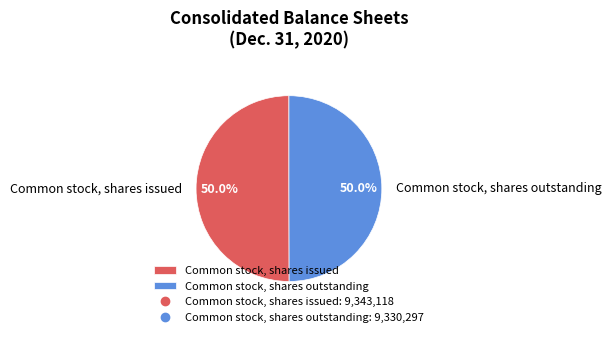

Is the sum of Common stock, shares issued and Common stock, shares outstanding greater than half?

Yes